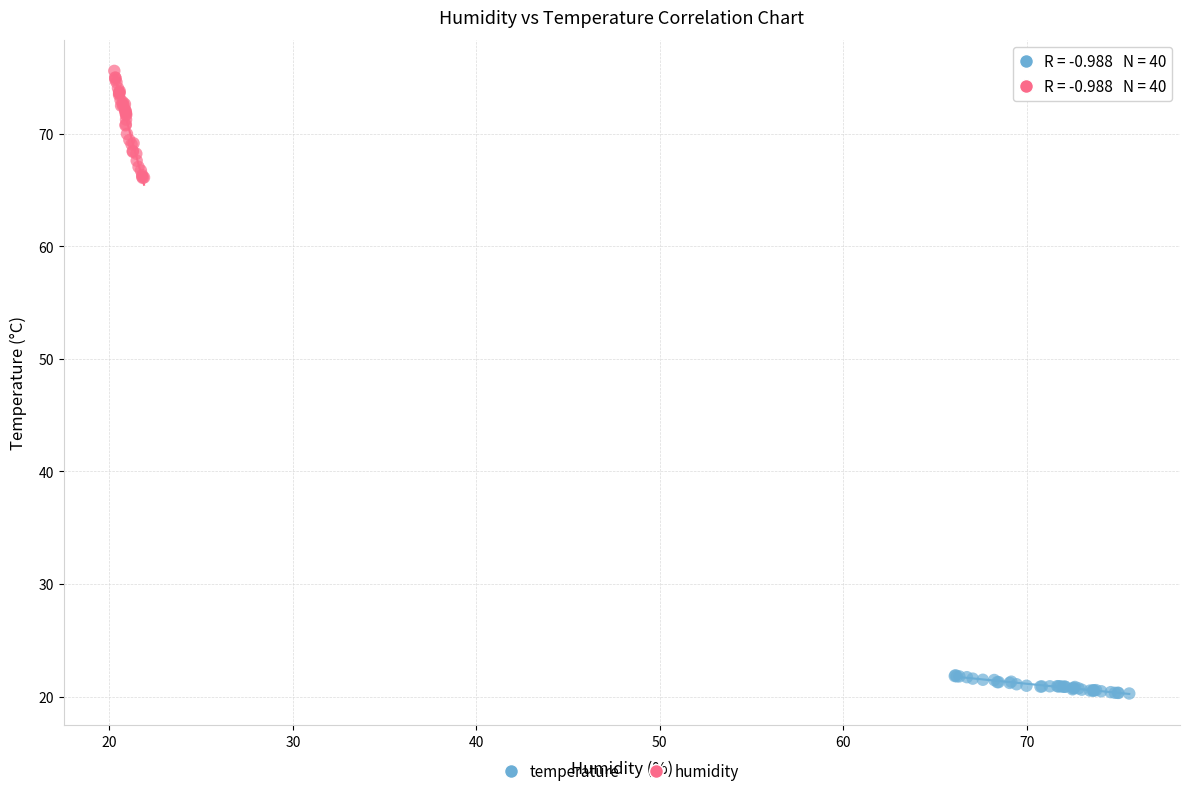

Which series has the widest spread of Y values?

humidity